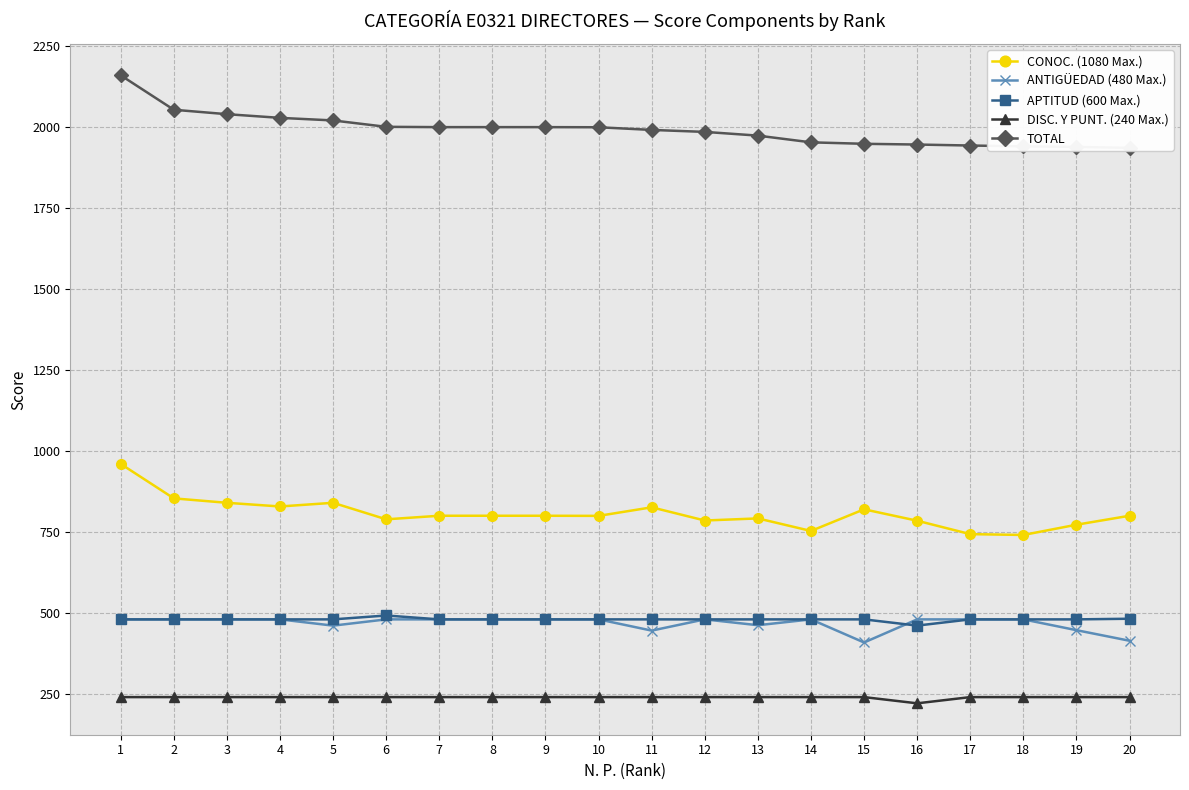

List the labels in order of DISC. Y PUNT. (240 Max.) value, smallest first.

16, 1, 2, 3, 4, 5, 6, 7, 8, 9, 10, 11, 12, 13, 14, 15, 17, 18, 19, 20